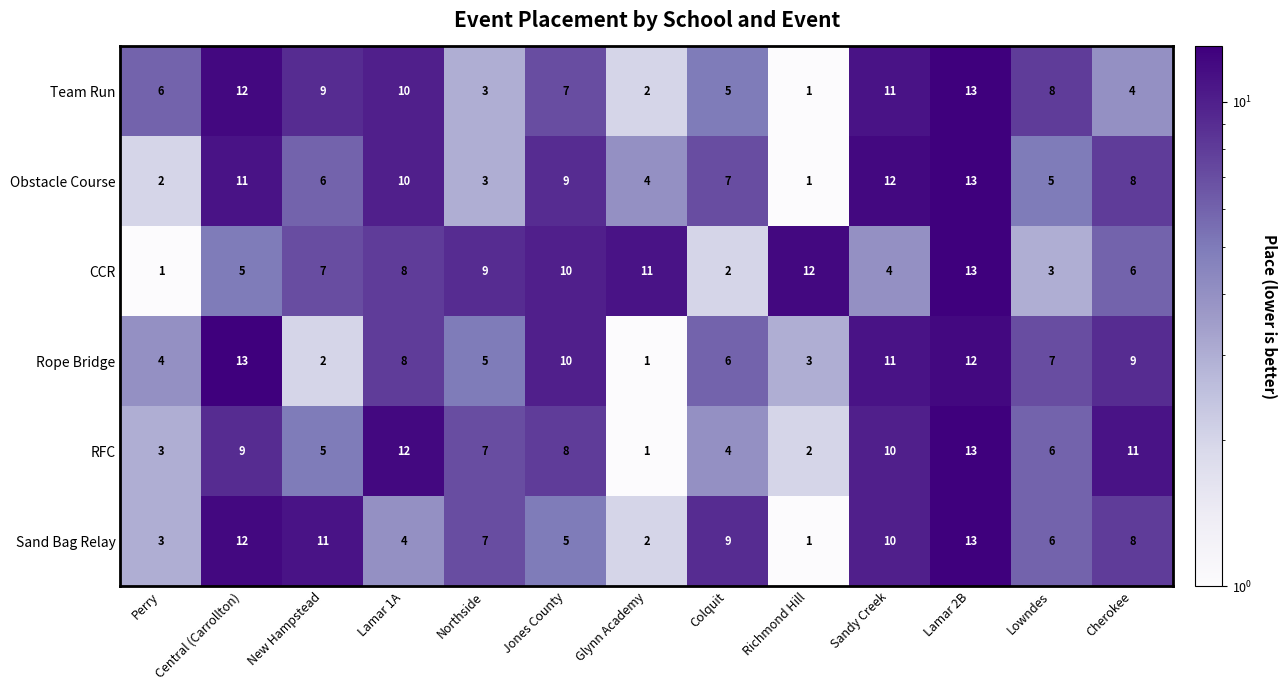

What is the difference between the maximum and minimum values in the Sand Bag Relay series?

12